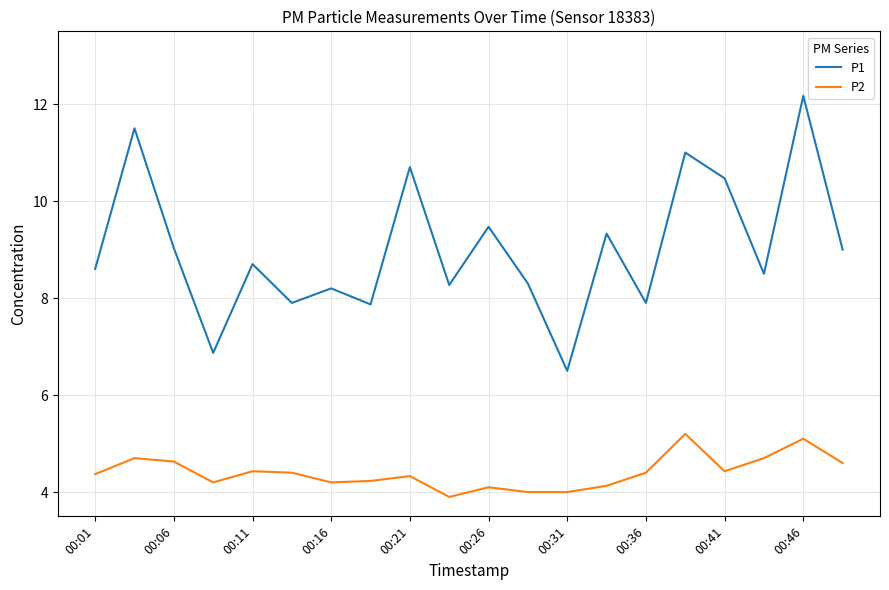

Rank the series by their maximum value, from highest to lowest.

P1, P2